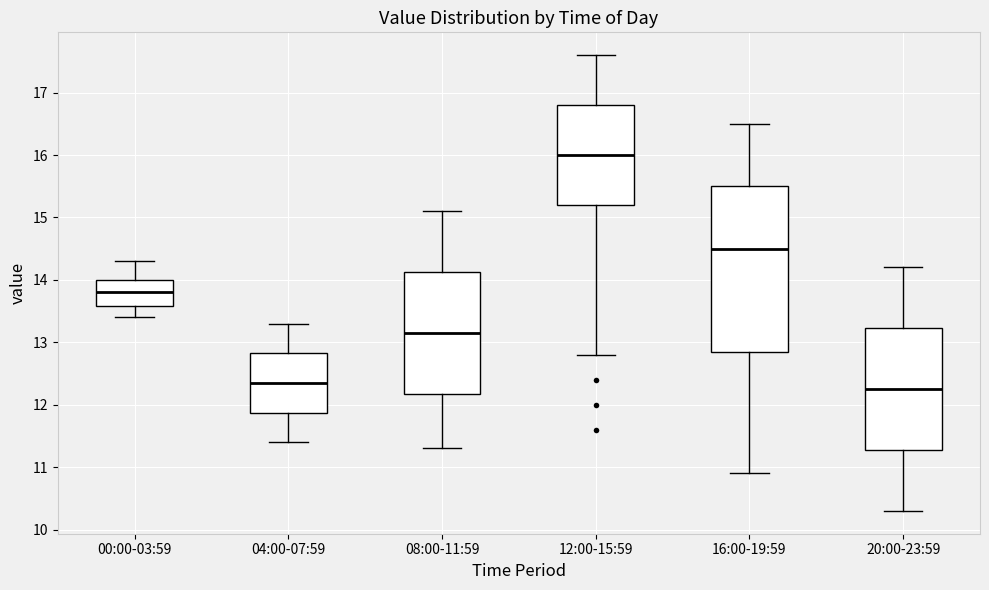

Reading left to right, transcribe this box plot: for each box, give where its median line is, the range the box spans, and where its two whiskers end, as read against the y-axis. The values are not printed on the chart, so give them approximately, as read against the axis.

00:00-03:59: median 13.8, box 13.6 to 14.0, whiskers 13.4 to 14.3
04:00-07:59: median 12.4, box 11.9 to 12.8, whiskers 11.4 to 13.3
08:00-11:59: median 13.2, box 12.2 to 14.1, whiskers 11.3 to 15.1
12:00-15:59: median 16.0, box 15.2 to 16.8, whiskers 12.8 to 17.6
16:00-19:59: median 14.5, box 12.9 to 15.5, whiskers 10.9 to 16.5
20:00-23:59: median 12.3, box 11.3 to 13.2, whiskers 10.3 to 14.2